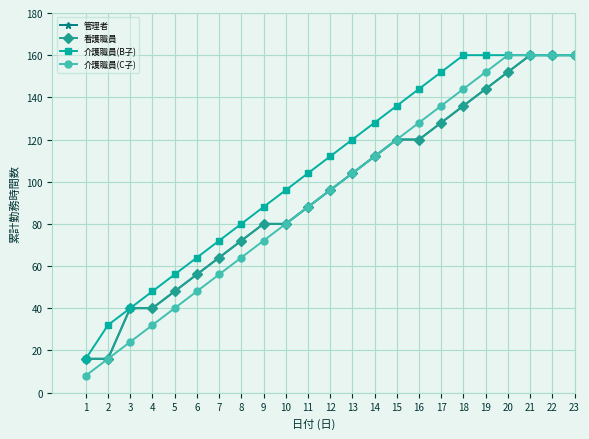

What is the difference between the highest and lowest values at 16?

24